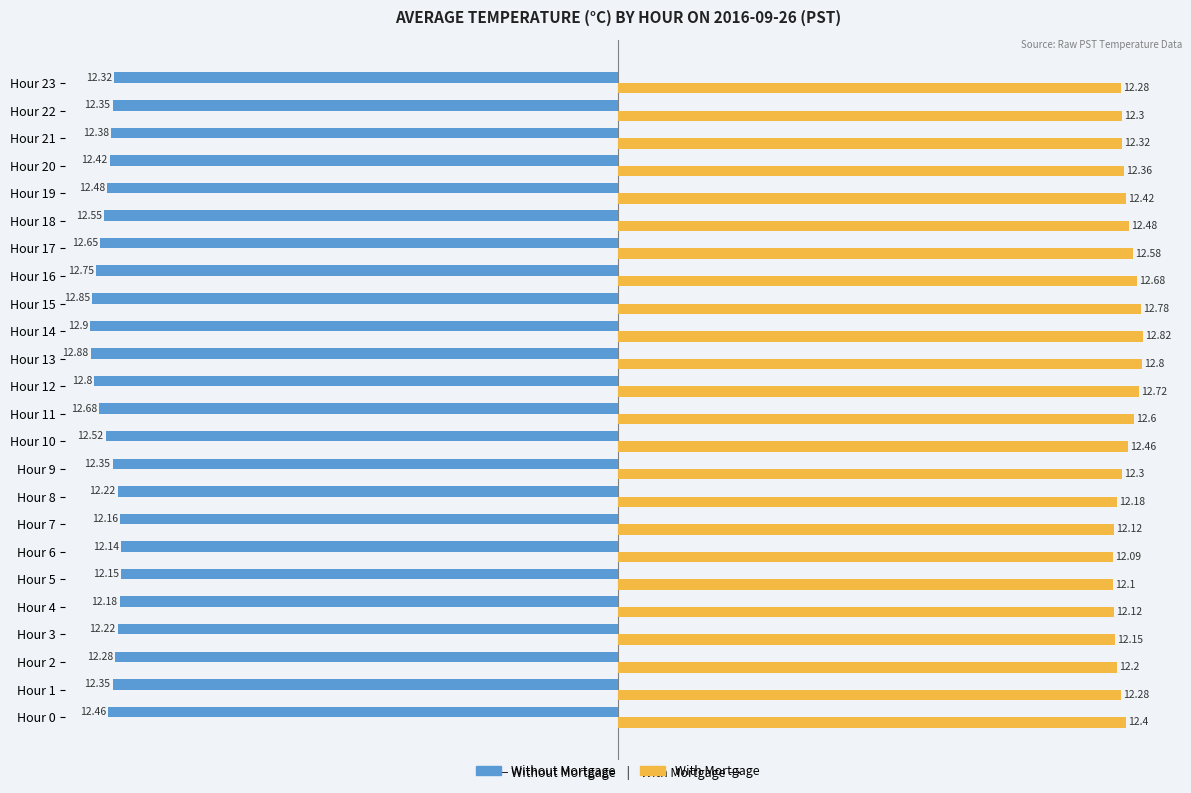

What is the sum of all Without Mortgage values?

-299.0